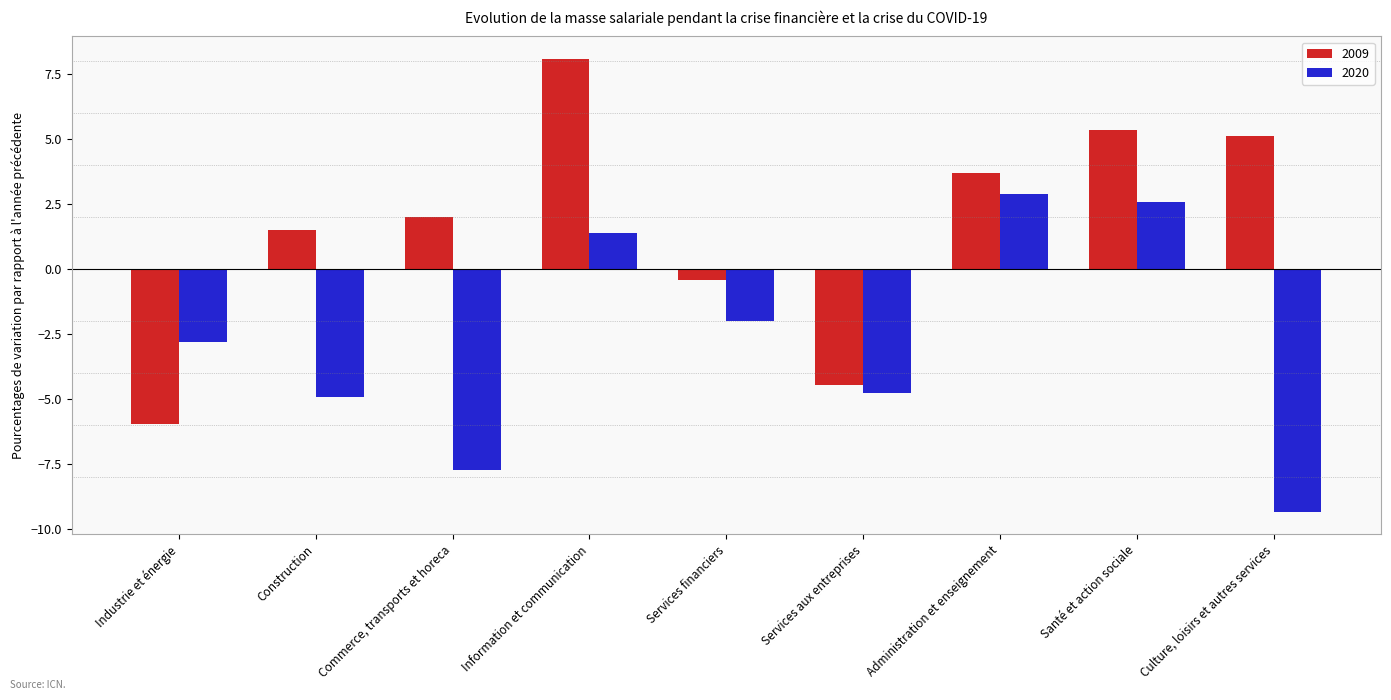

Reading right to left, what are all the values shown in this chart?

2009: 5.1	5.3	3.7	-4.5	-0.4	8.1	2.0	1.5	-6.0
2020: -9.3	2.6	2.9	-4.8	-2.0	1.4	-7.7	-4.9	-2.8